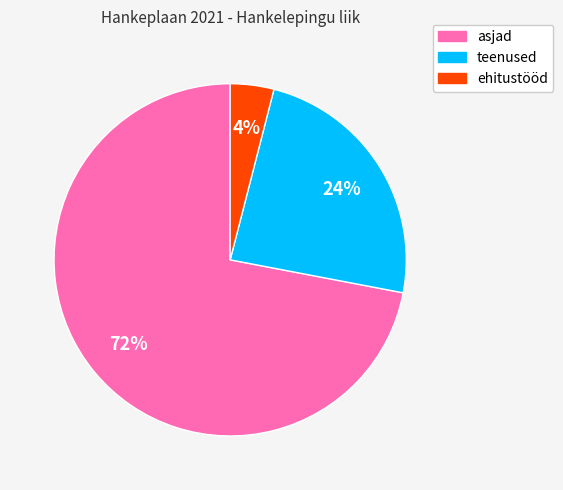

Is teenused the majority of the pie?

No